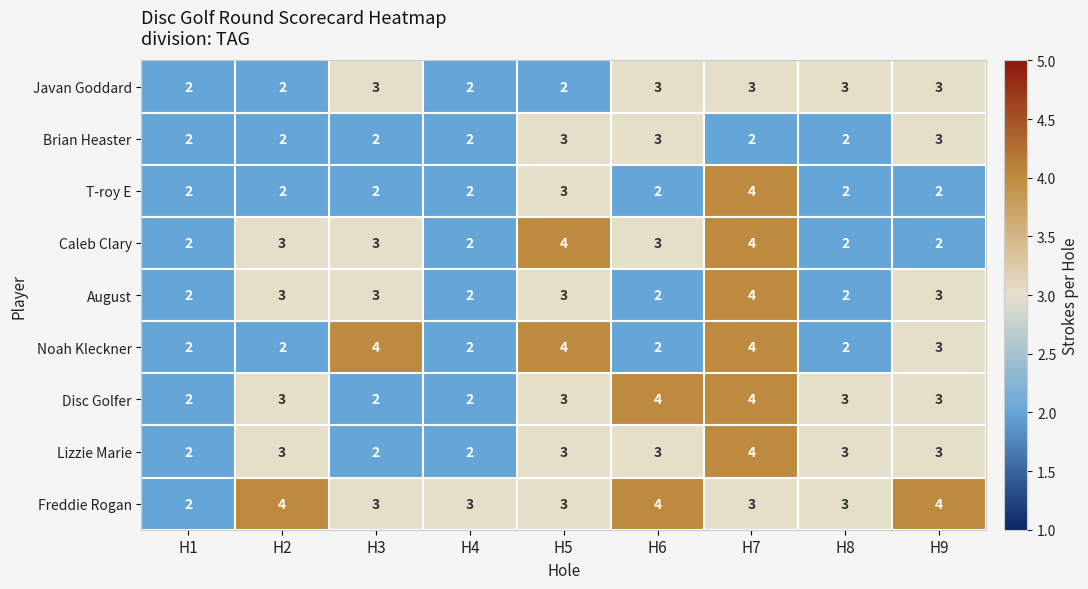

What is the average value of the Javan Goddard series?

3